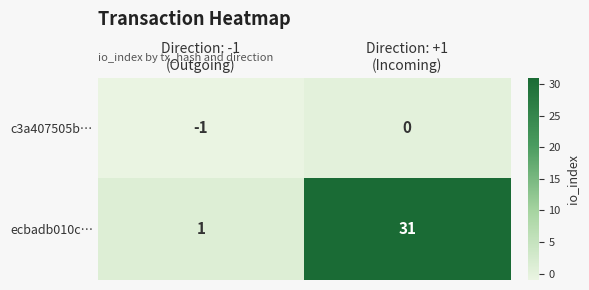

Reading left to right, what are all the values shown in this chart?

c3a407505b…: -1	0
ecbadb010c…: 1	31